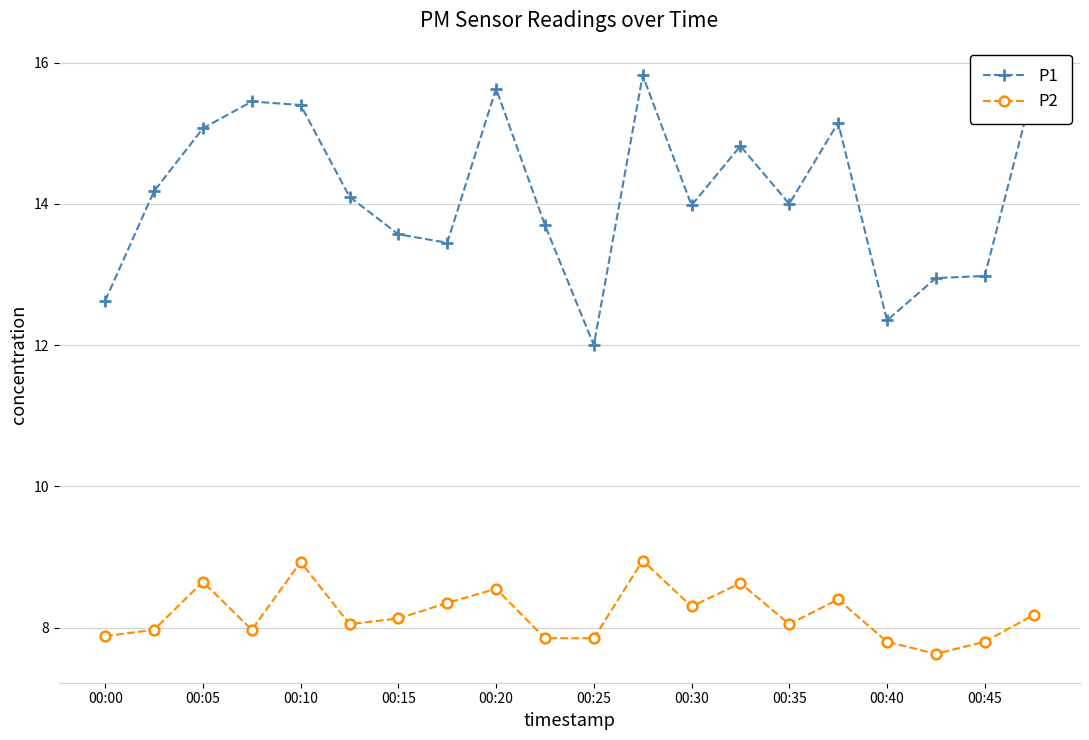

What is the minimum value for P1?

12.0